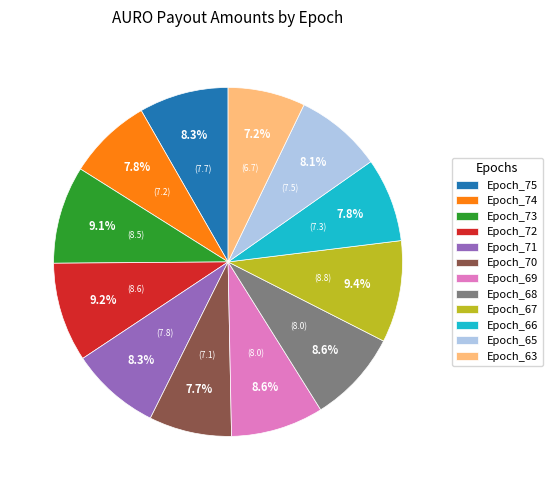

Does Epoch_75 account for over 50% of the chart?

No